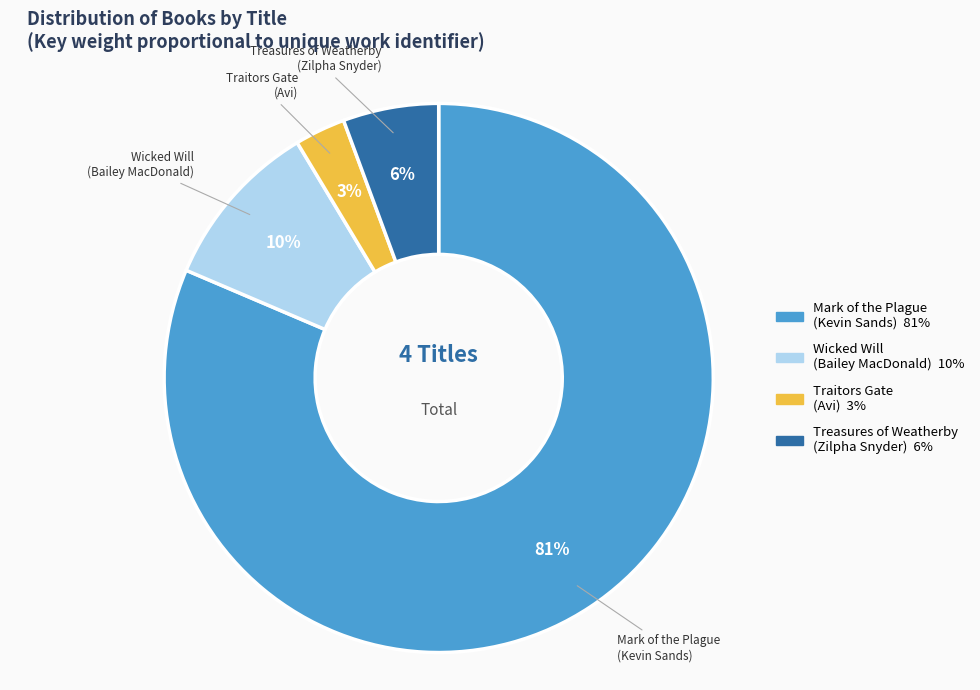

What is the smallest slice in the pie chart?

Traitors Gate (Avi)